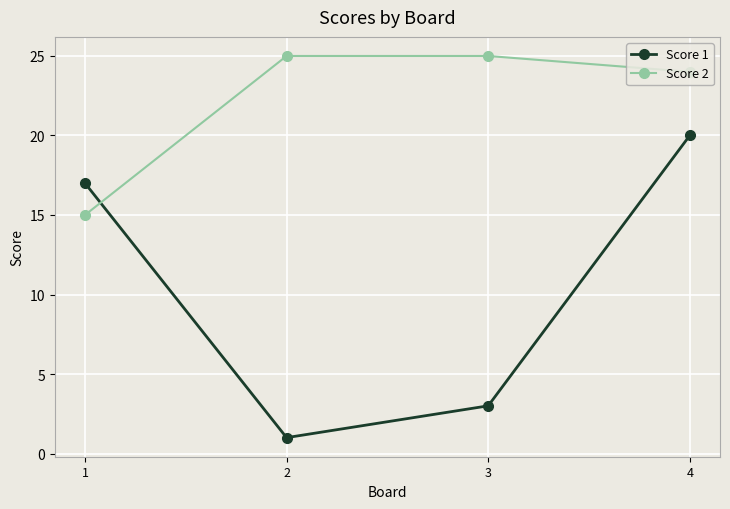

What is the value of the Score 1 point at the 1st from the left?

17